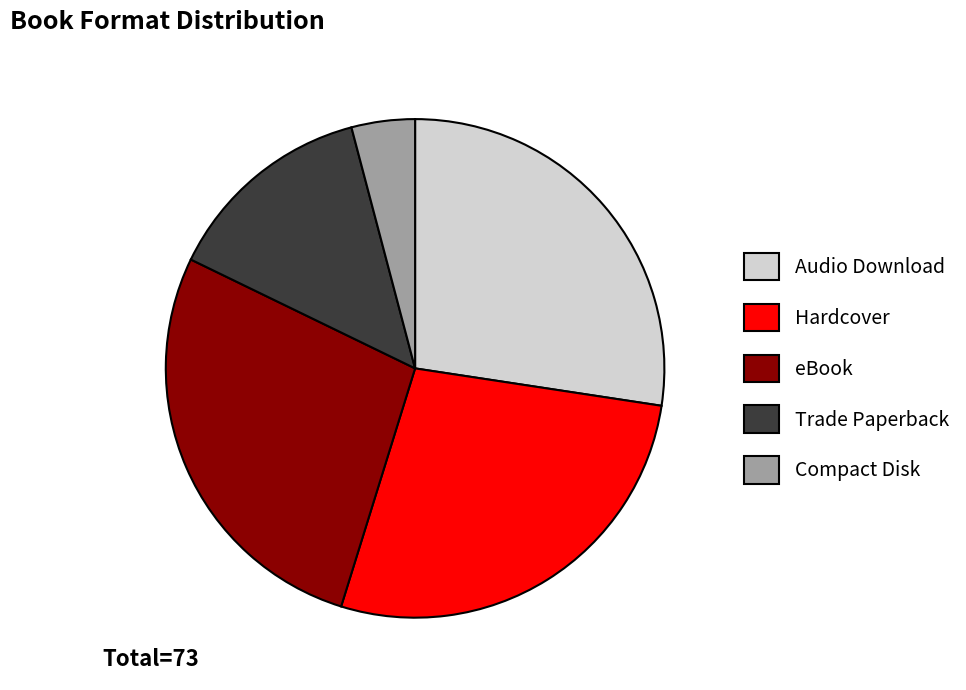

Combined, do Compact Disk and Audio Download account for over 50%?

No